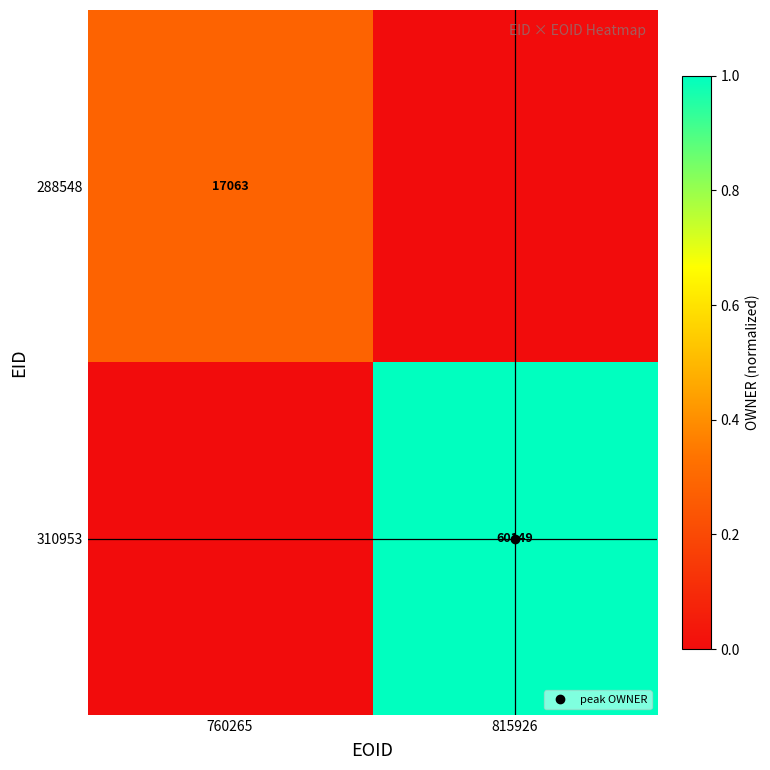

Rank the series by their maximum value, from highest to lowest.

310953, 288548